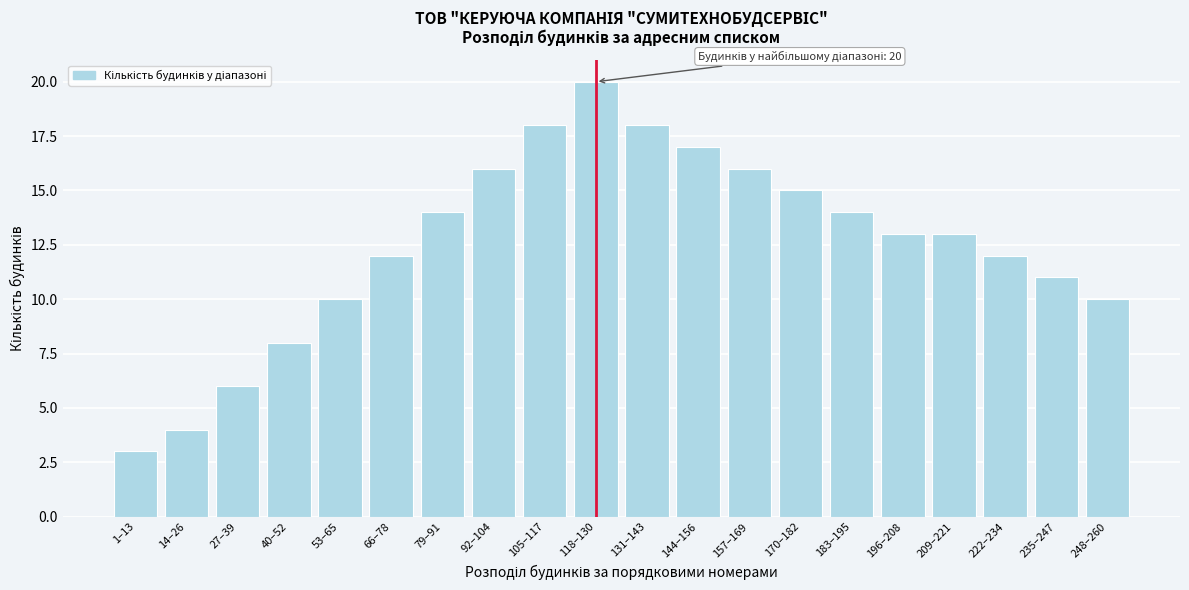

Reading left to right, extract all data points from this chart.

1–13=3	14–26=4	27–39=6	40–52=8	53–65=10	66–78=12	79–91=14	92–104=16	105–117=18	118–130=20	131–143=18	144–156=17	157–169=16	170–182=15	183–195=14	196–208=13	209–221=13	222–234=12	235–247=11	248–260=10